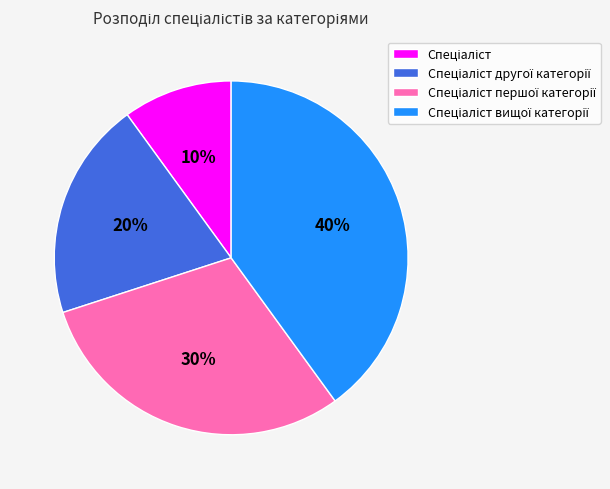

To the nearest percent, what is the average slice percentage?

25%